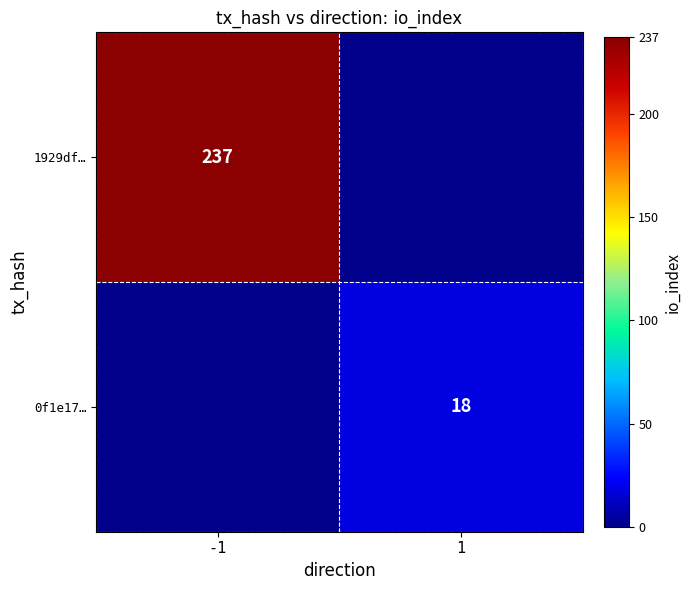

How many distinct data groups are displayed?

2